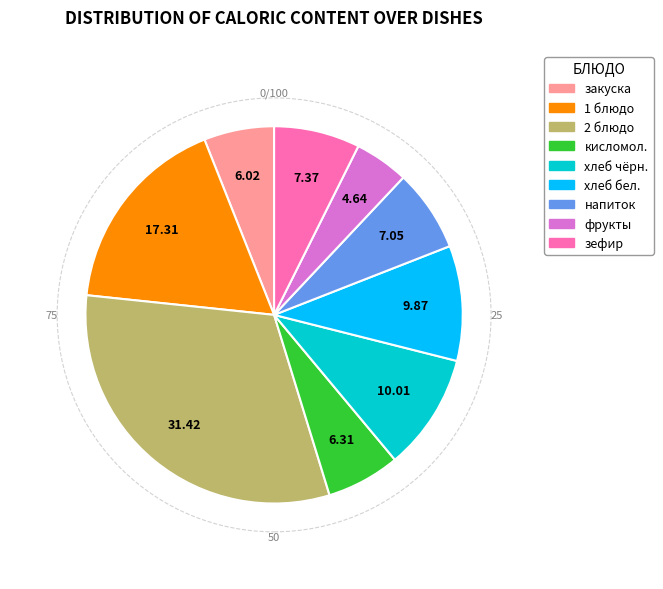

Which category has the smallest portion of the pie?

фрукты